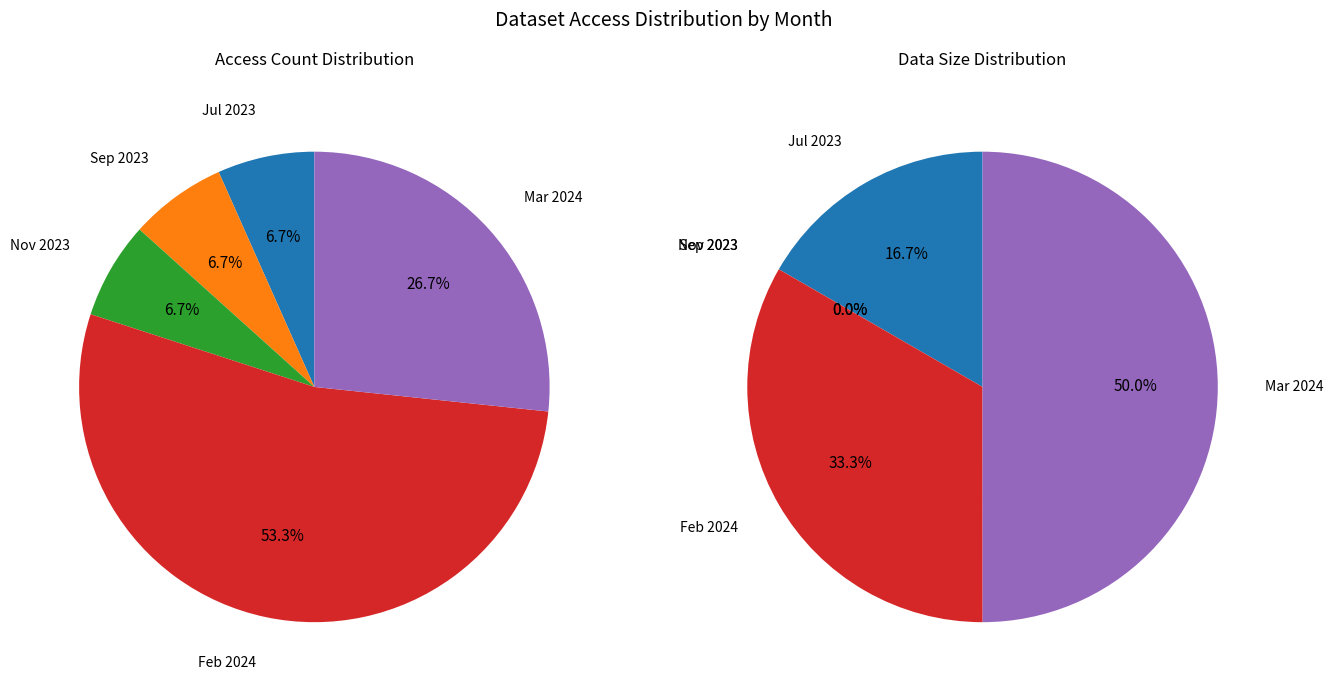

How many slices are in this pie chart?

5